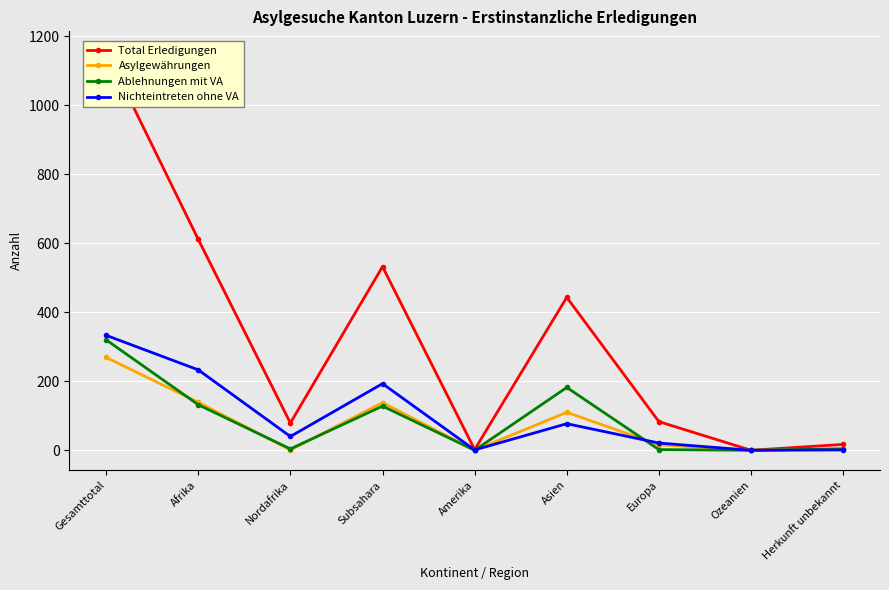

Which series has the largest range (max minus min)?

Total Erledigungen